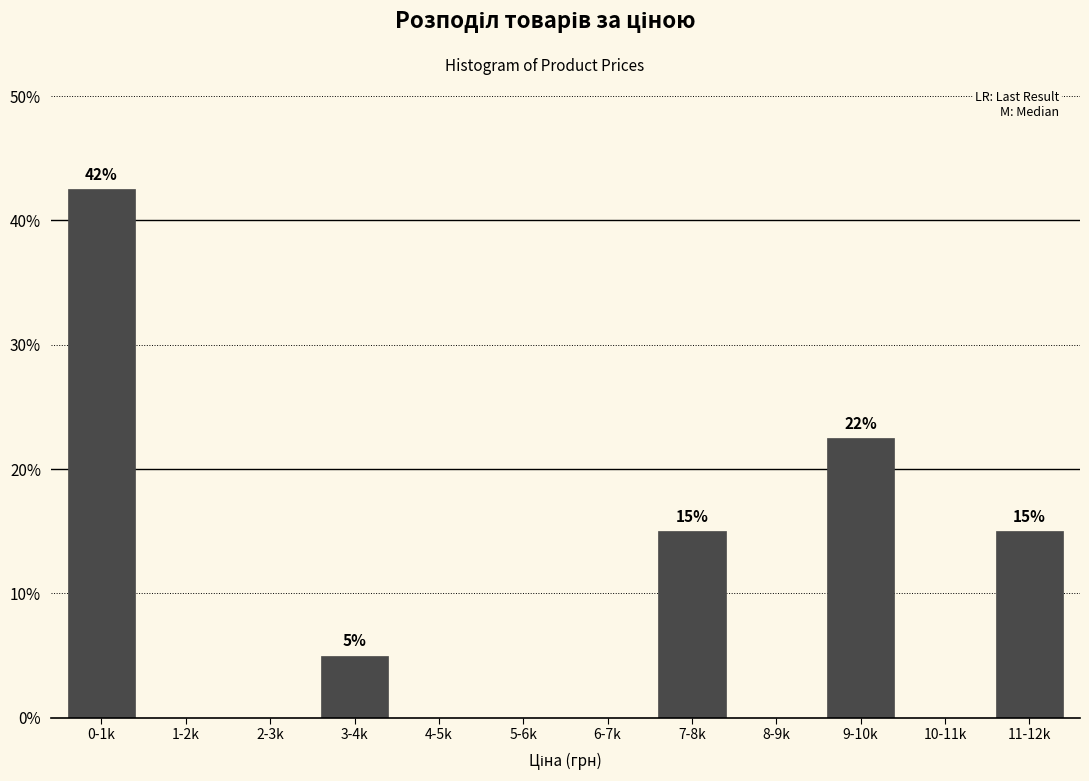

Reading left to right, list all the values displayed in this chart.

0-1k=42.5	1-2k=0.0	2-3k=0.0	3-4k=5.0	4-5k=0.0	5-6k=0.0	6-7k=0.0	7-8k=15.0	8-9k=0.0	9-10k=22.5	10-11k=0.0	11-12k=15.0